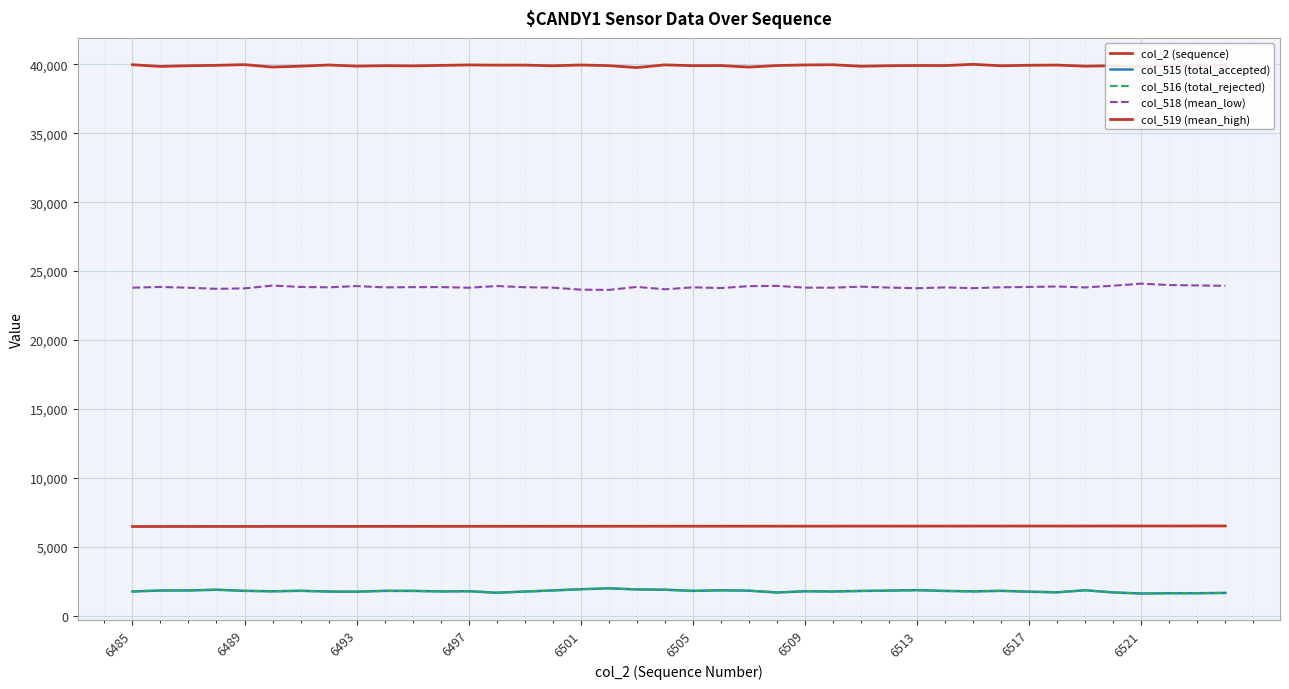

How many lines are shown in the chart?

5